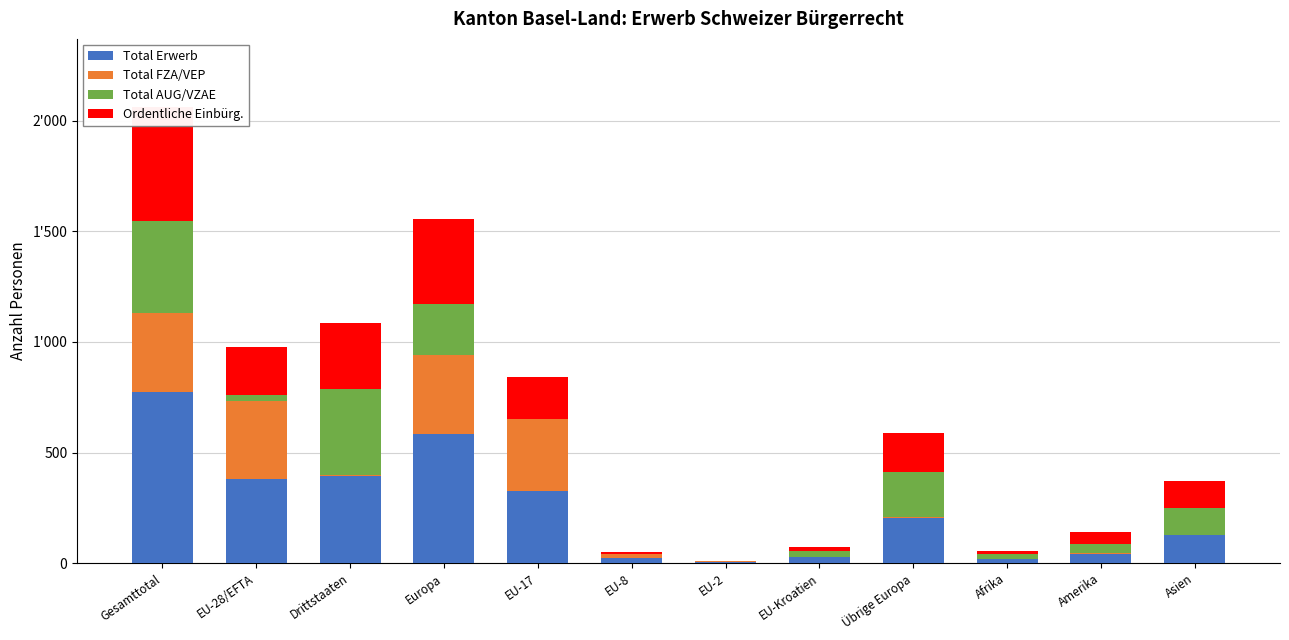

At which label does Total Erwerb first exceed 206?

Gesamttotal